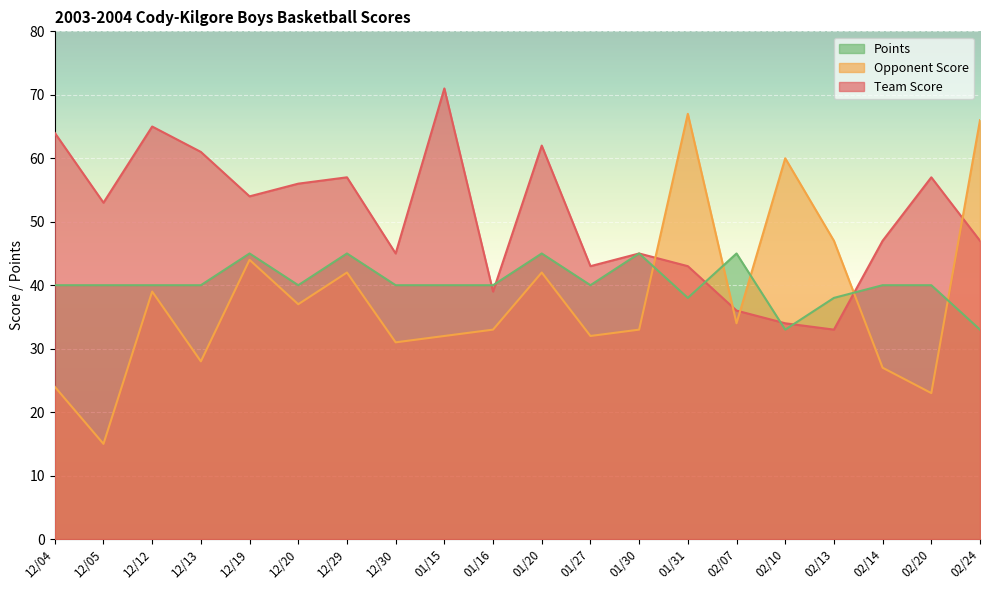

The Team Score series shows 33 at 12/19. True or false?

False